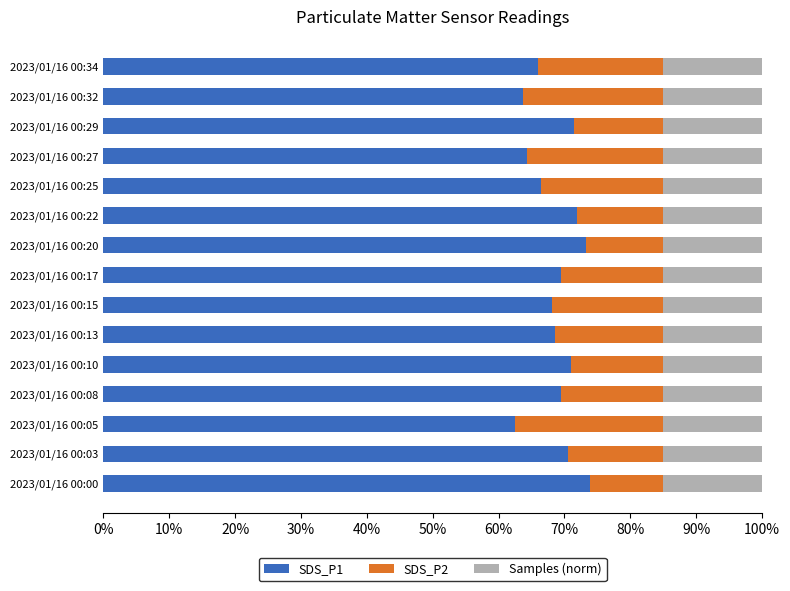

What is the difference between the maximum and minimum values in the SDS_P1 series?

11.5